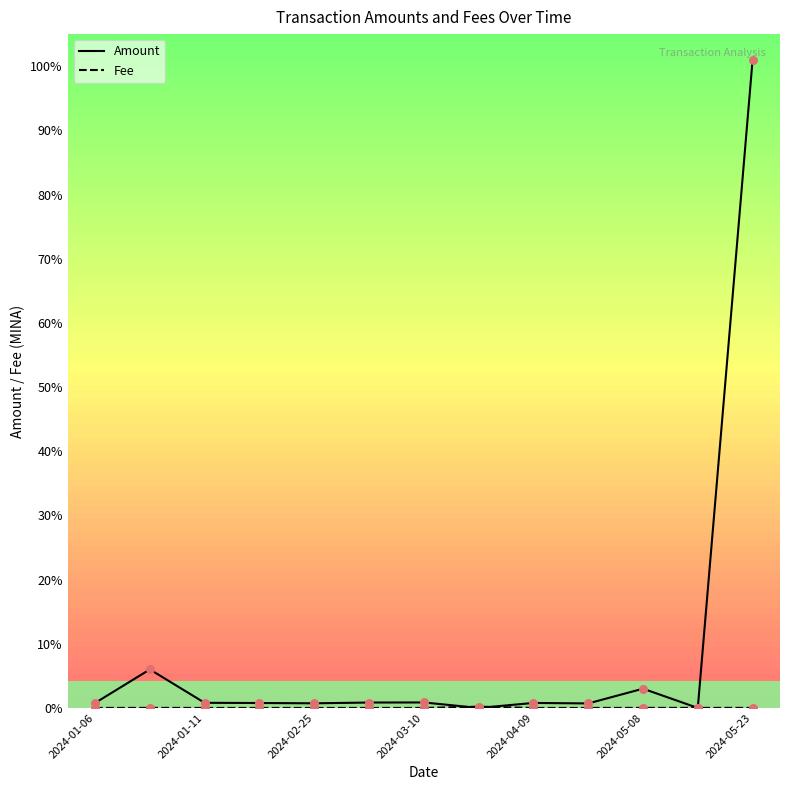

Which series has the largest total across all categories?

Amount